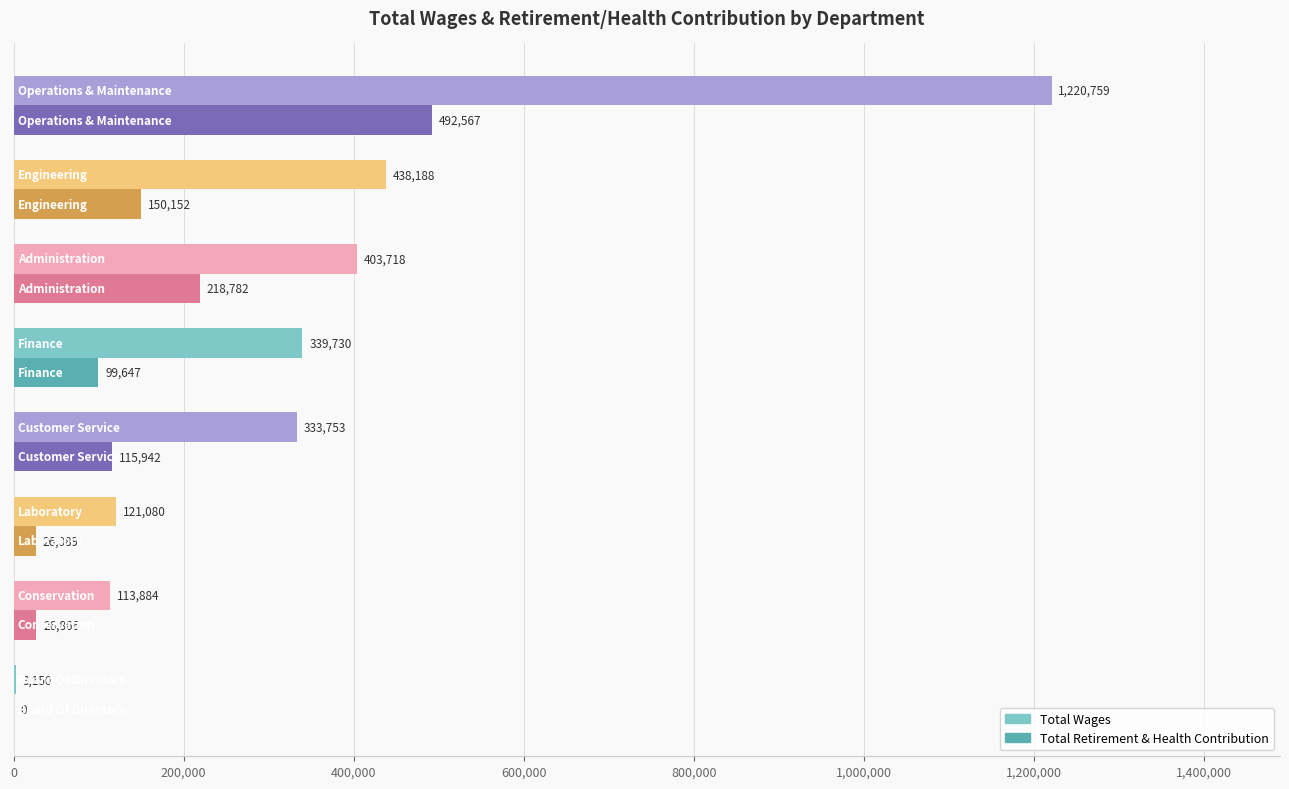

What is the maximum value for Total Wages?

1220759